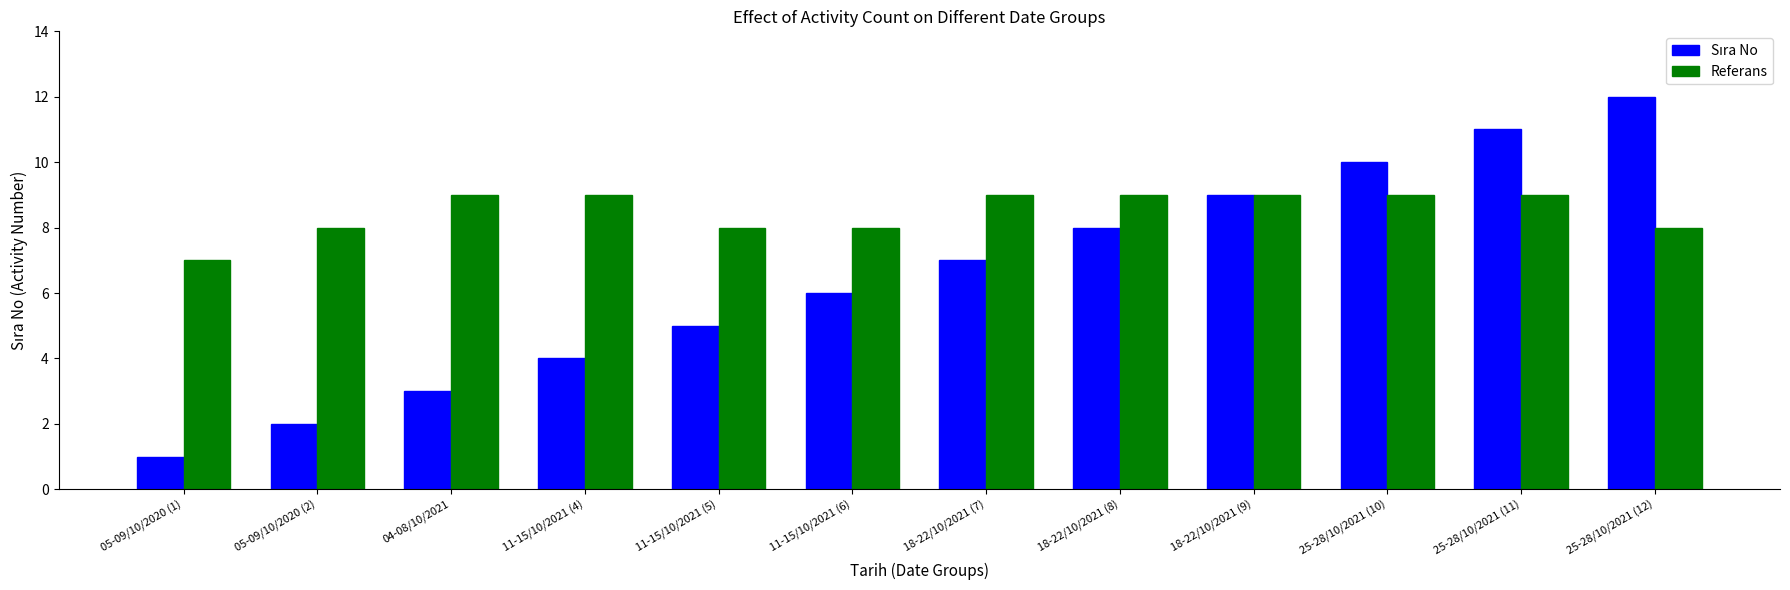

Which series has the widest spread of values?

Sıra No